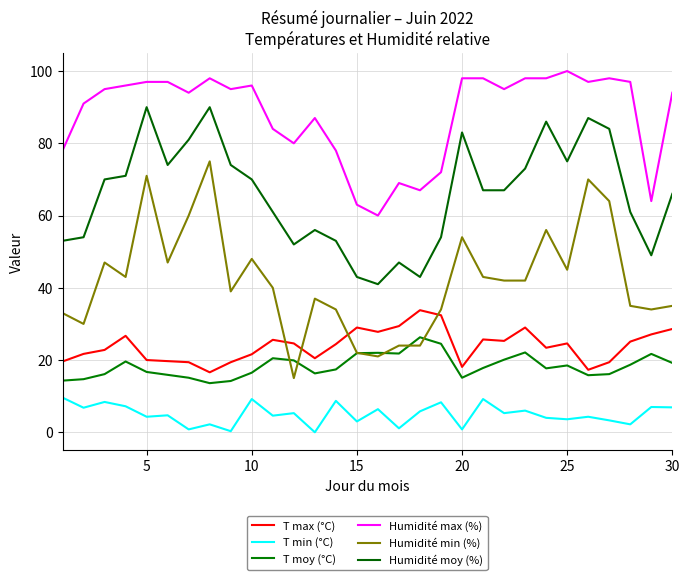

What are all the series names shown in the legend?

T max (°C), T min (°C), T moy (°C), Humidité max (%), Humidité min (%), Humidité moy (%)